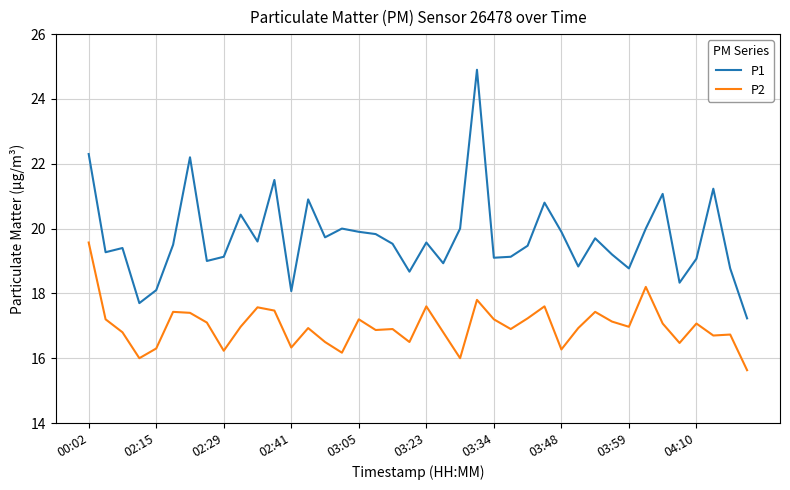

Which series has the largest total across all categories?

P1